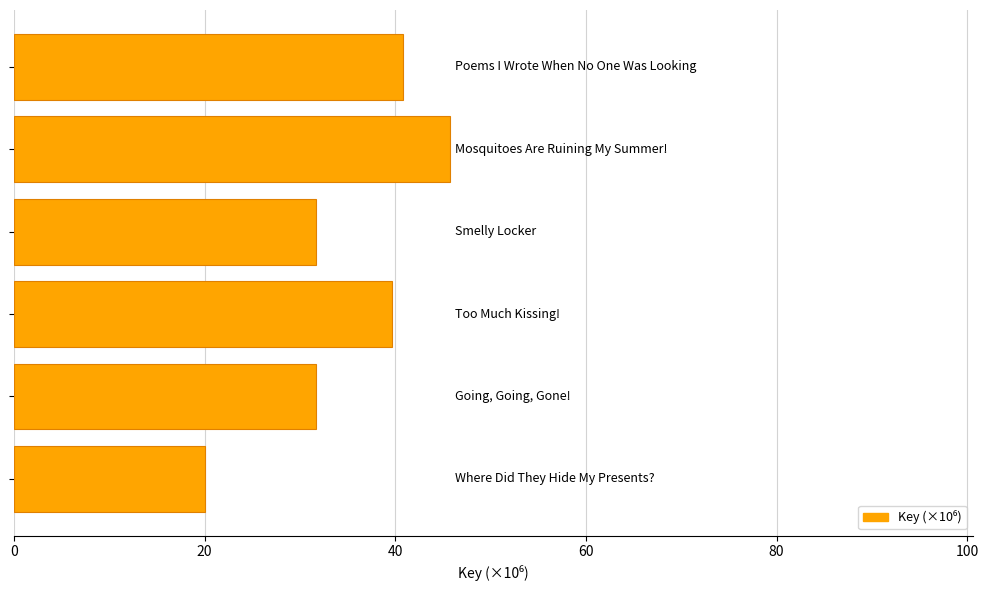

What is the average value?

34.9